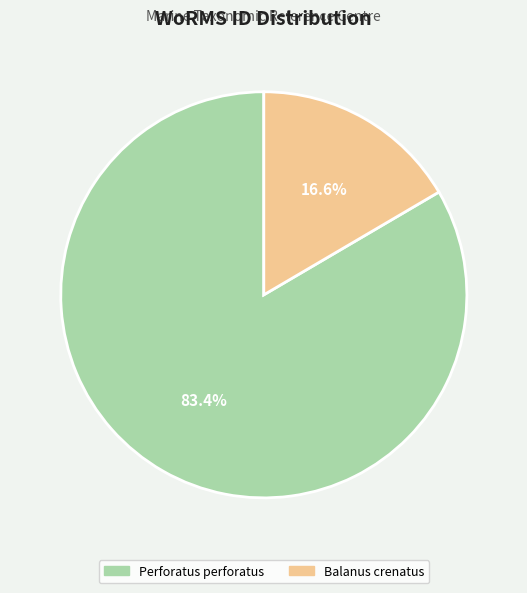

To the nearest percent, what is the average slice percentage?

50%